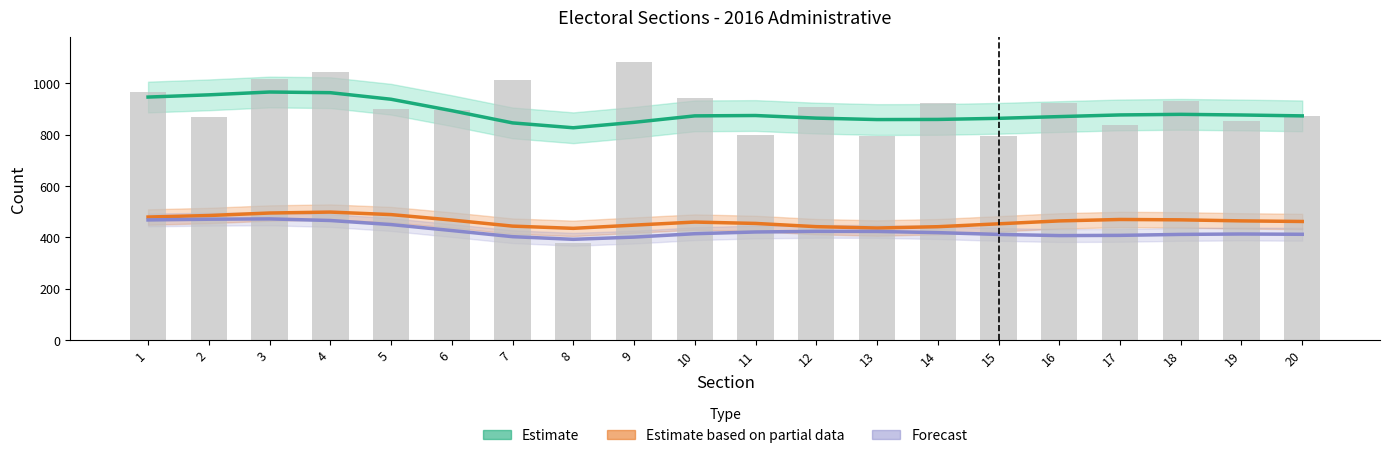

Which category has the lowest value across all series?

8